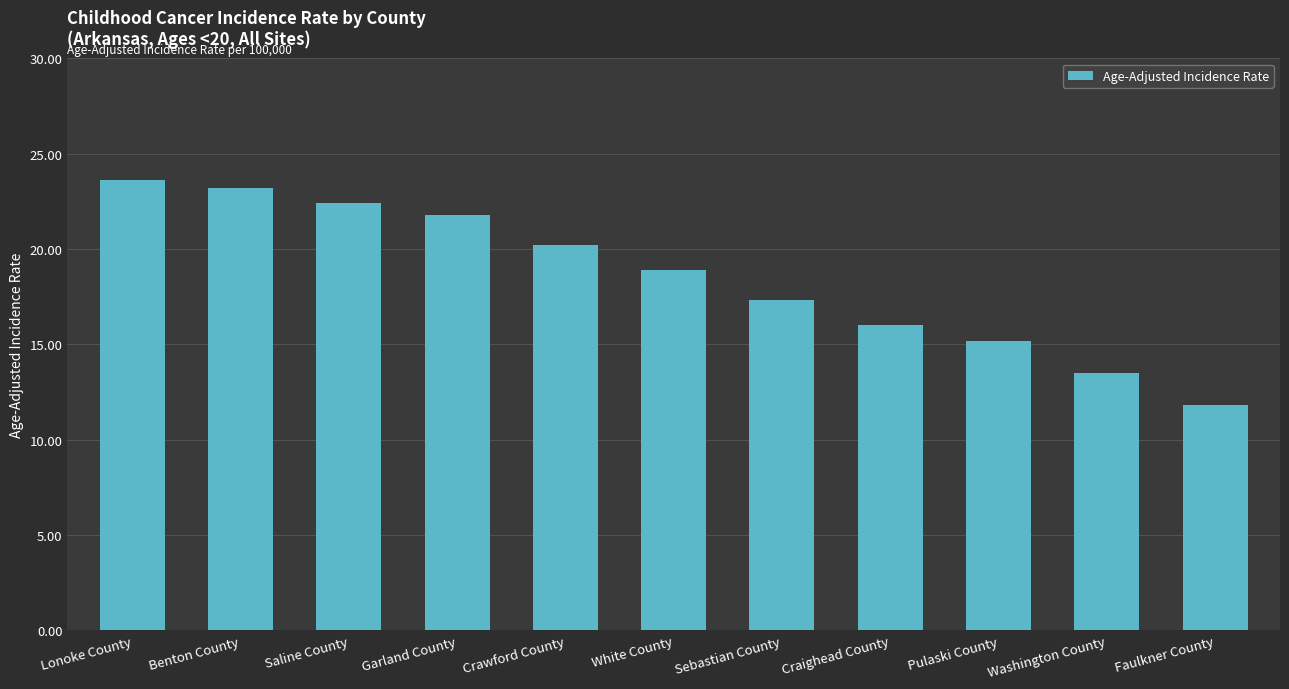

What position from the left is Benton County?

2